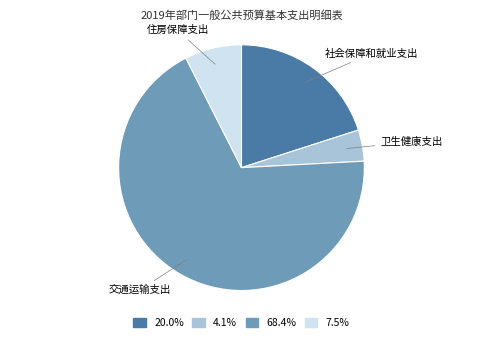

Do 卫生健康支出 and 社会保障和就业支出 together represent more than half of the pie?

No